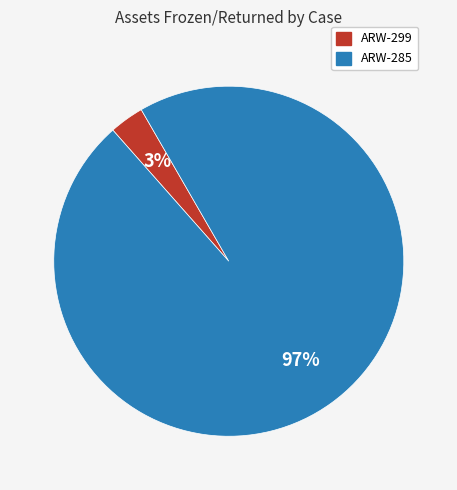

Do ARW-285 and ARW-299 together represent more than half of the pie?

Yes